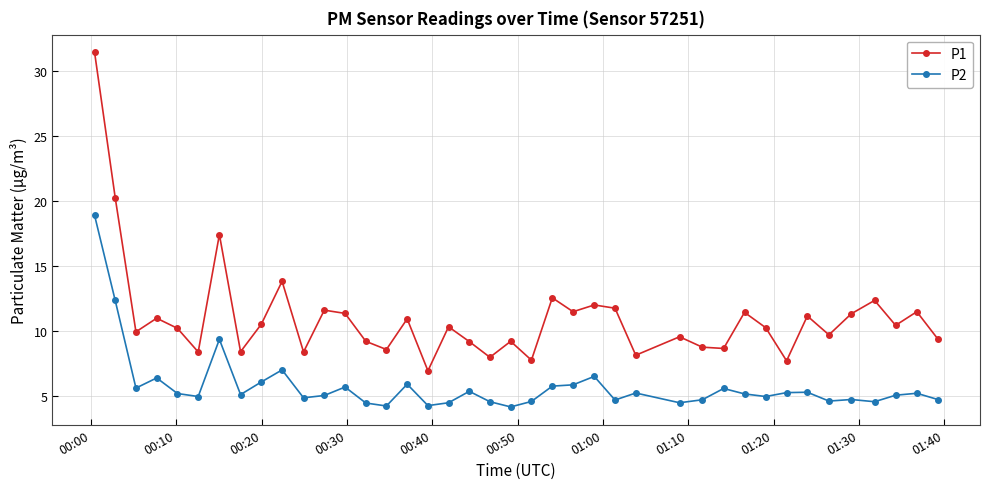

What is the average value of the P1 series?

11.0